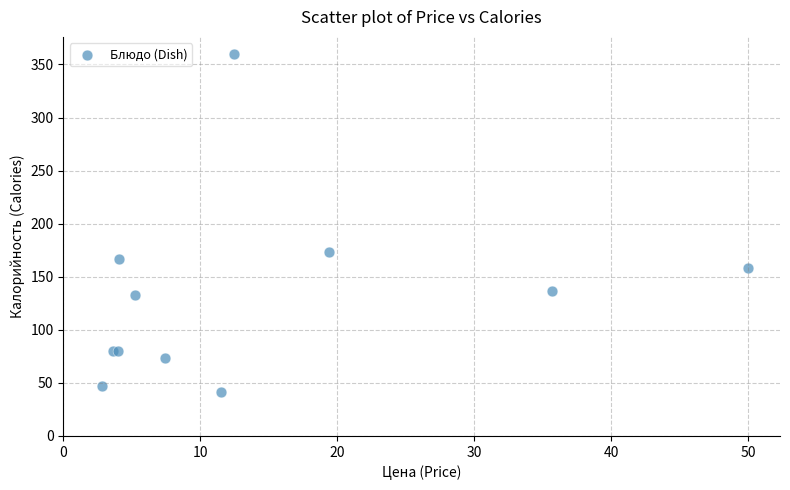

What Y value in the scatter plot is closest to 200?

173.0